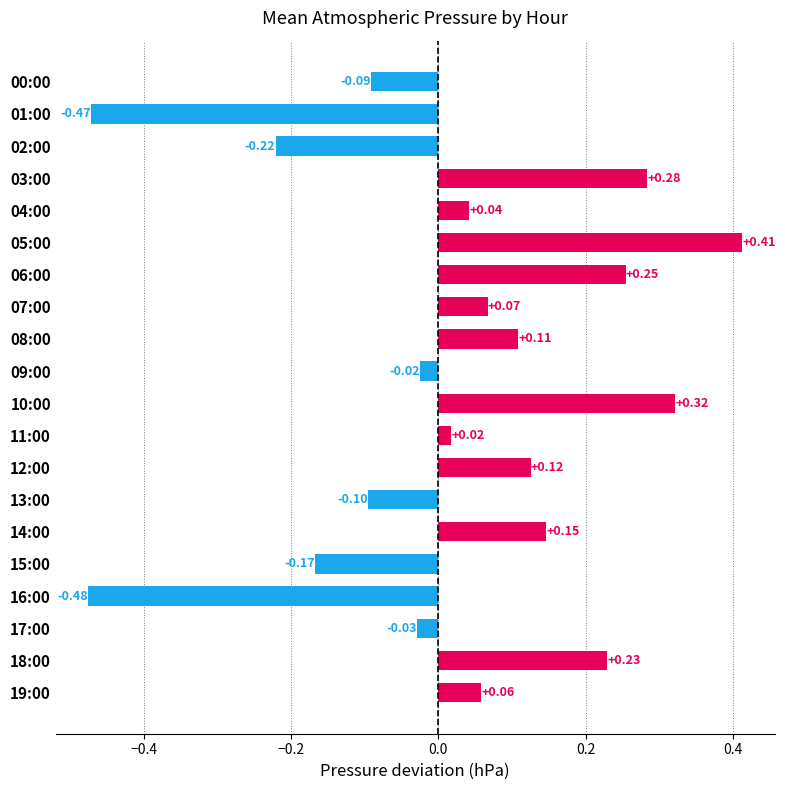

Rank the categories by value from lowest to highest.

16:00, 01:00, 02:00, 15:00, 13:00, 00:00, 17:00, 09:00, 11:00, 04:00, 19:00, 07:00, 08:00, 12:00, 14:00, 18:00, 06:00, 03:00, 10:00, 05:00